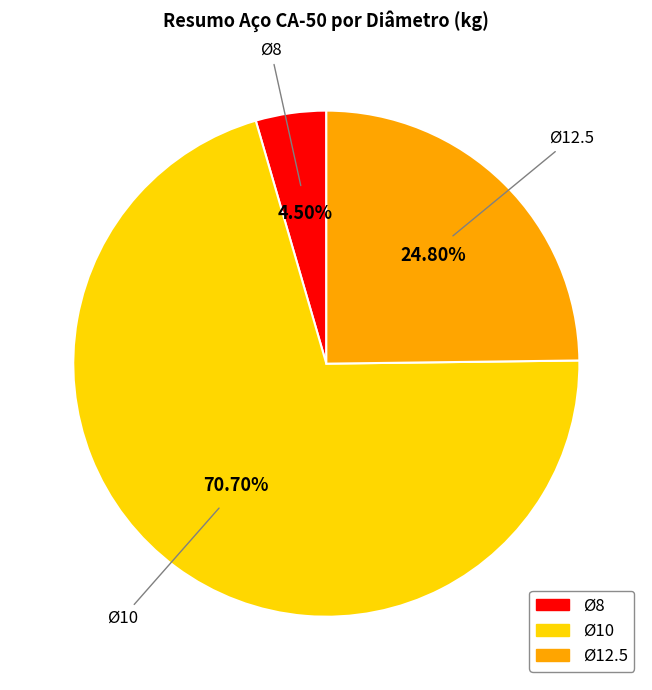

Is it true that Ø10 is 82% of the pie?

False